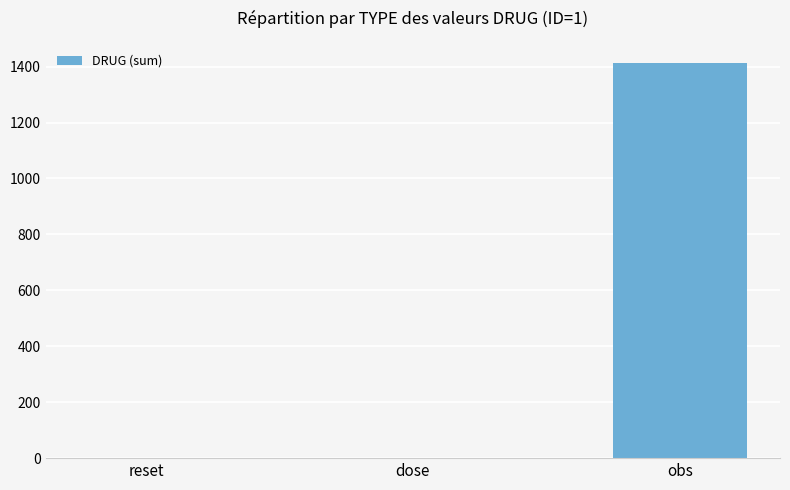

What is the sum of the values at reset and obs?

1411.8